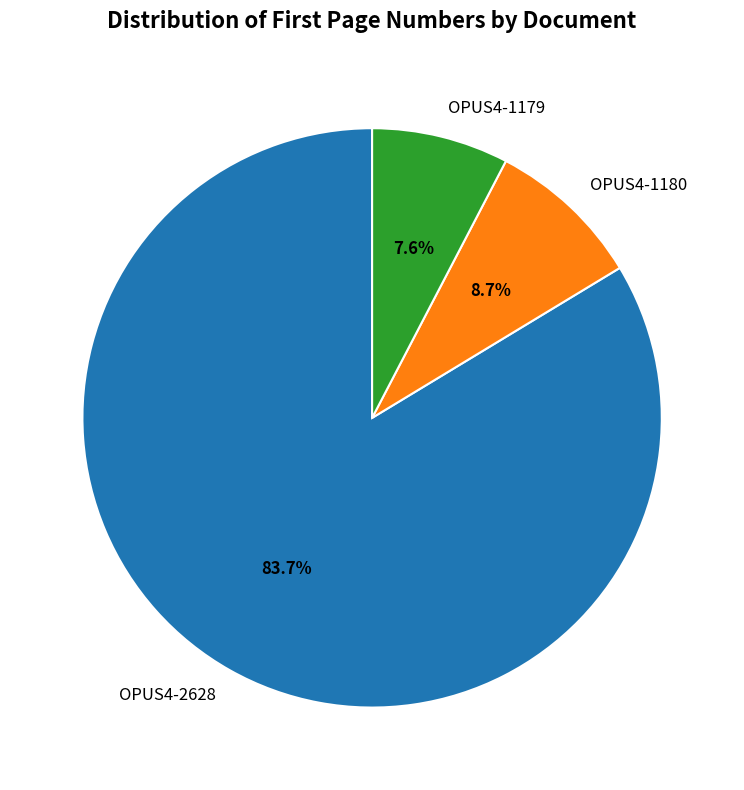

How many segments does this pie chart have?

3